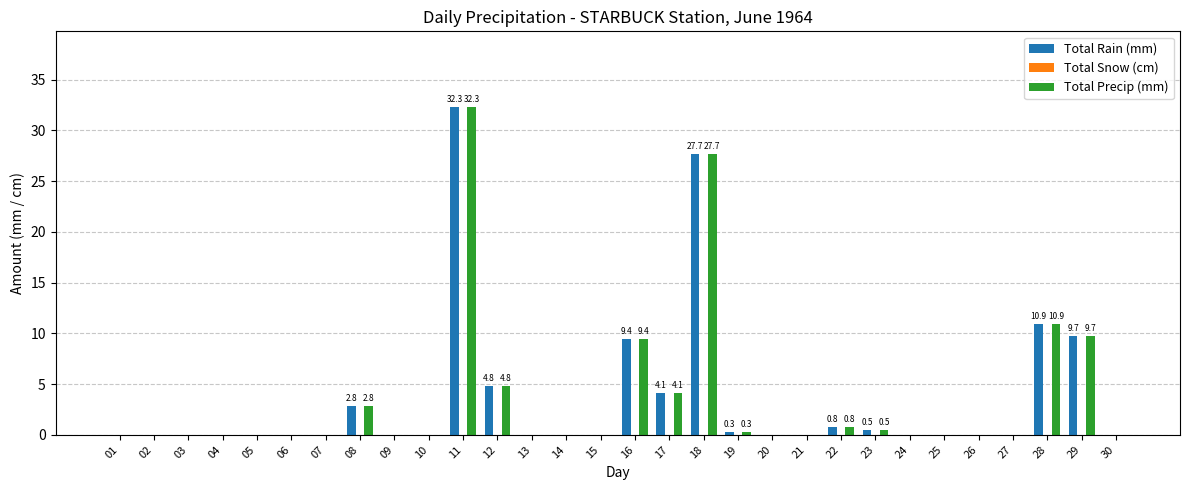

Which category has the highest value in the Total Rain (mm) series?

11